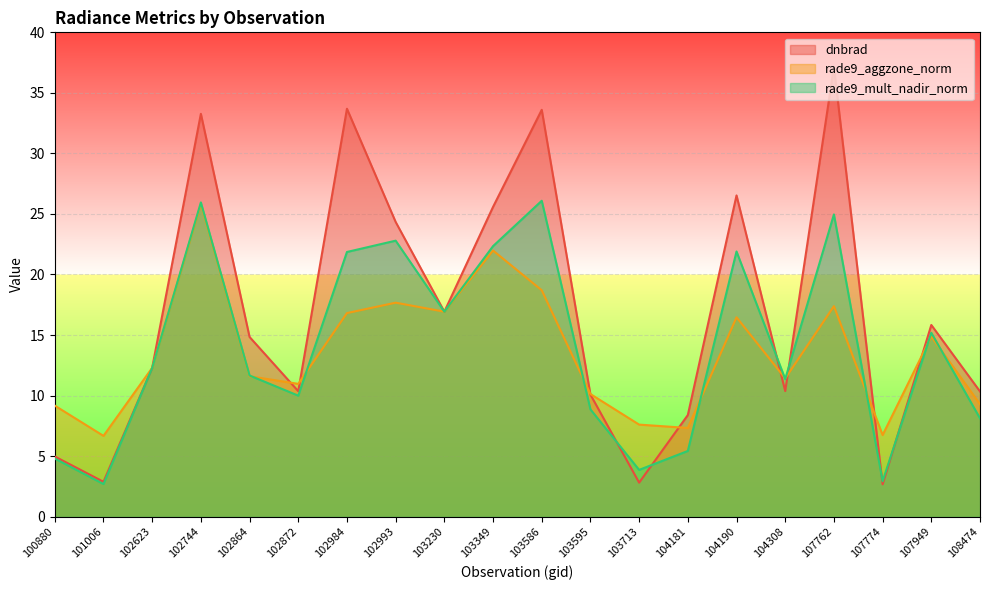

At which category does the chart reach its peak across all series?

107762